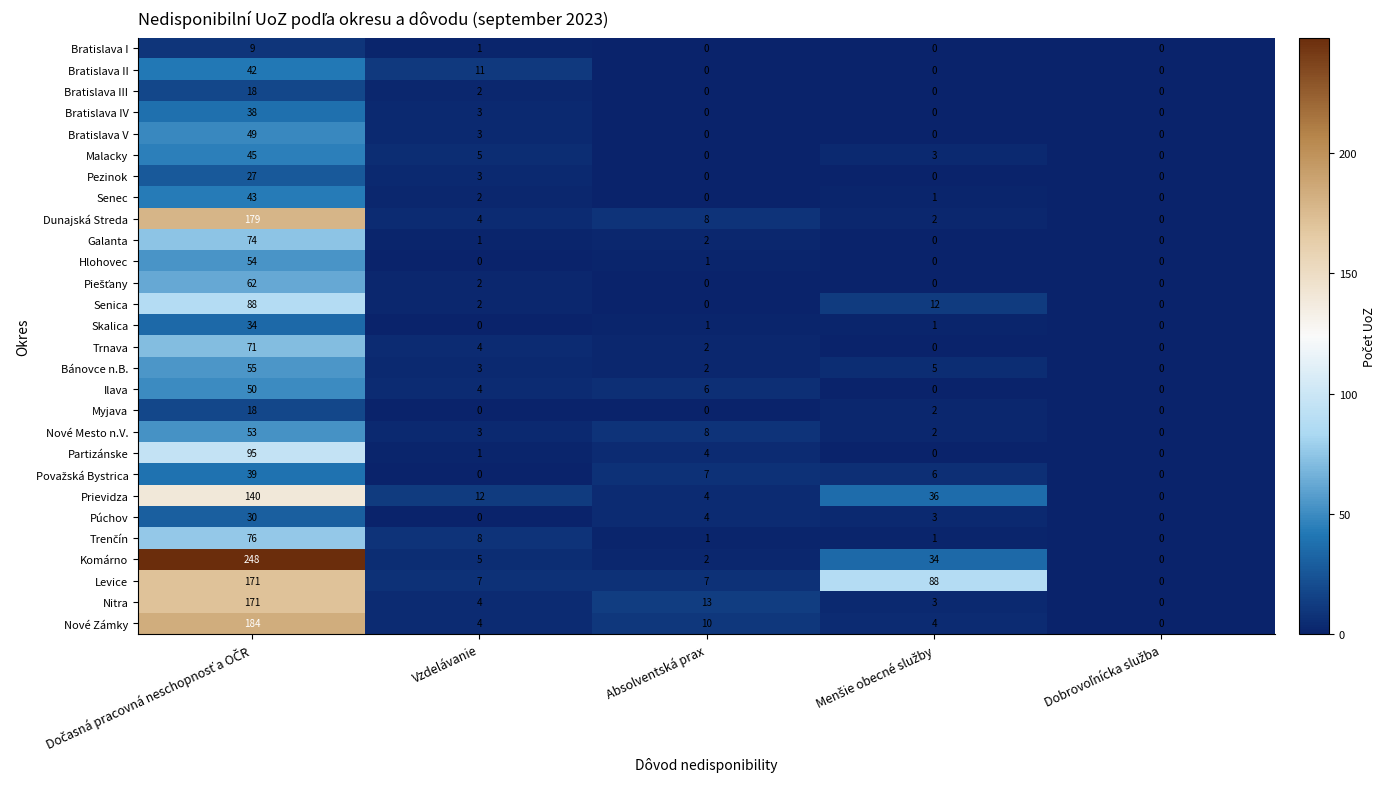

Which series has the widest spread of values?

Komárno